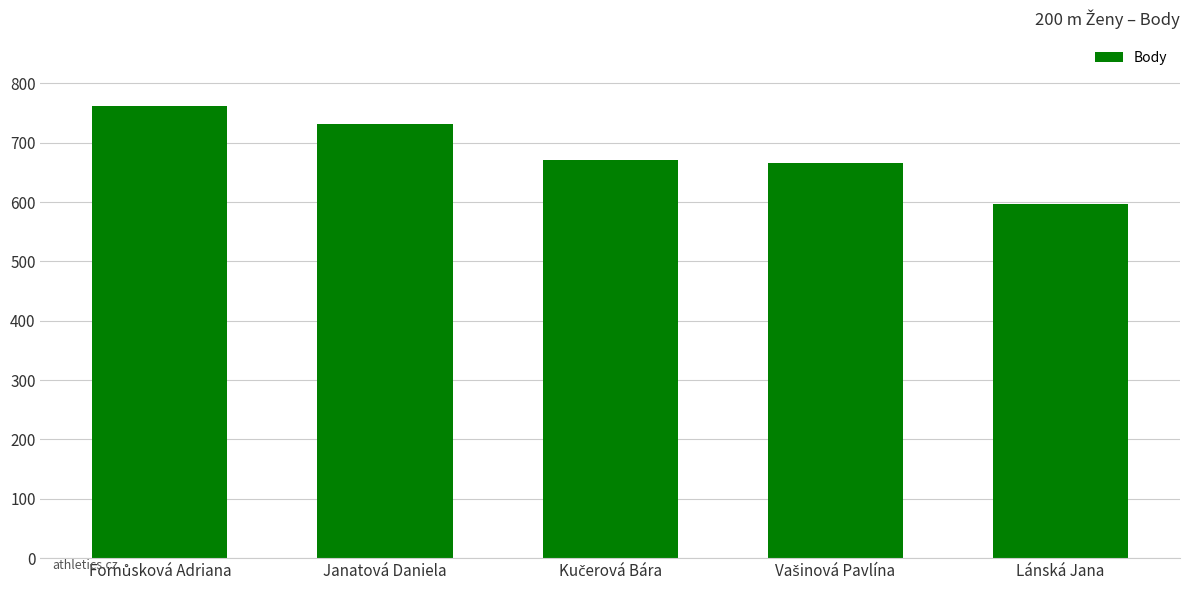

Approximately how many times larger is the value at Lánská Jana compared to Janatová Daniela?

0.8